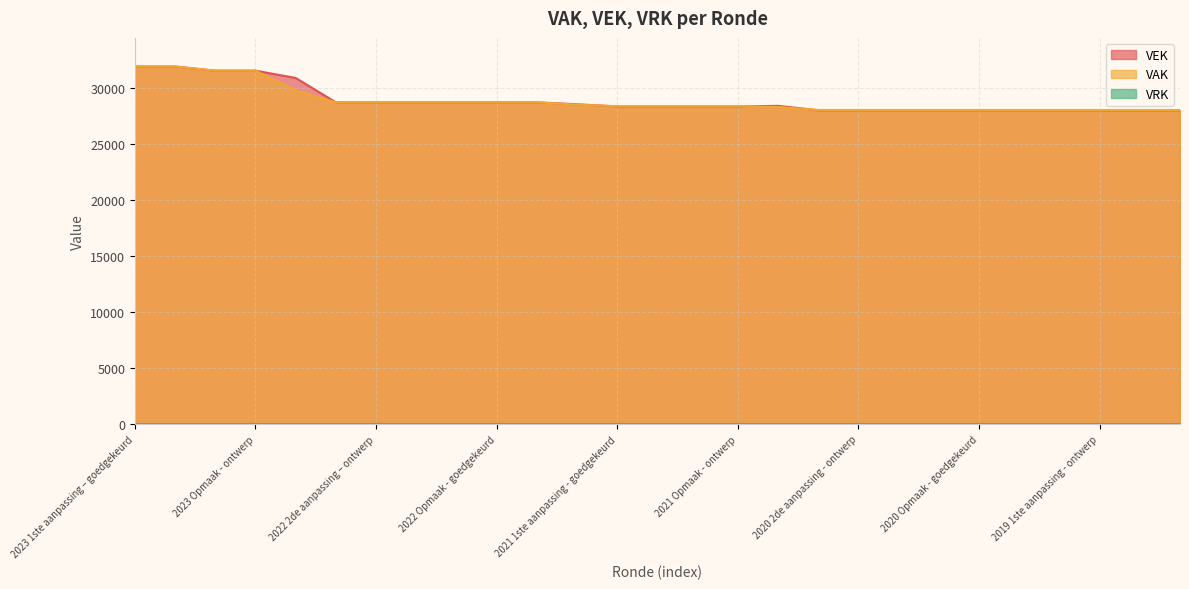

Which series has the widest spread of values?

VEK